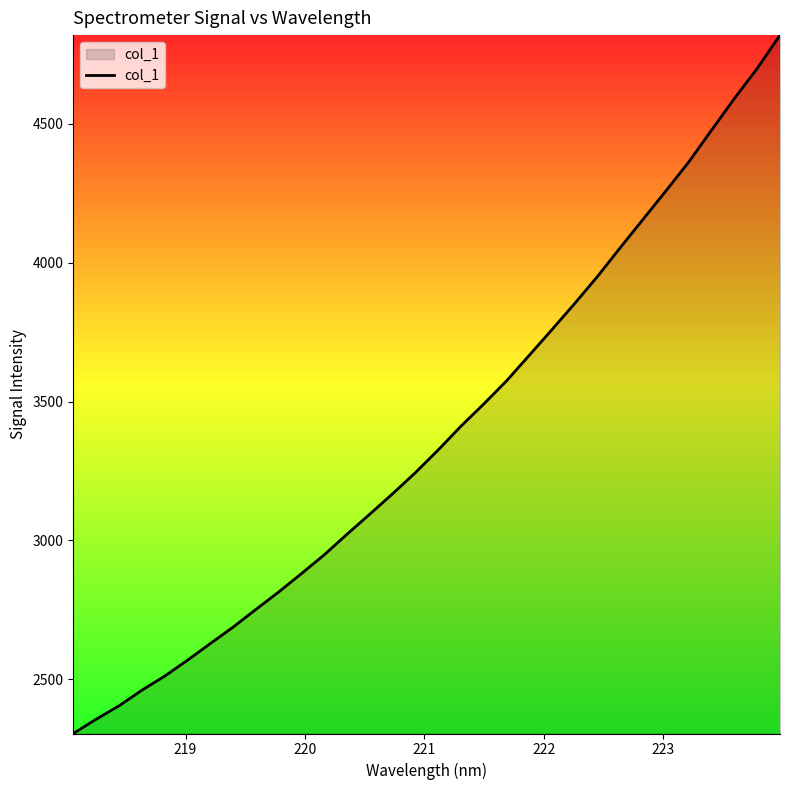

What is the maximum value shown in the chart?

4819.8